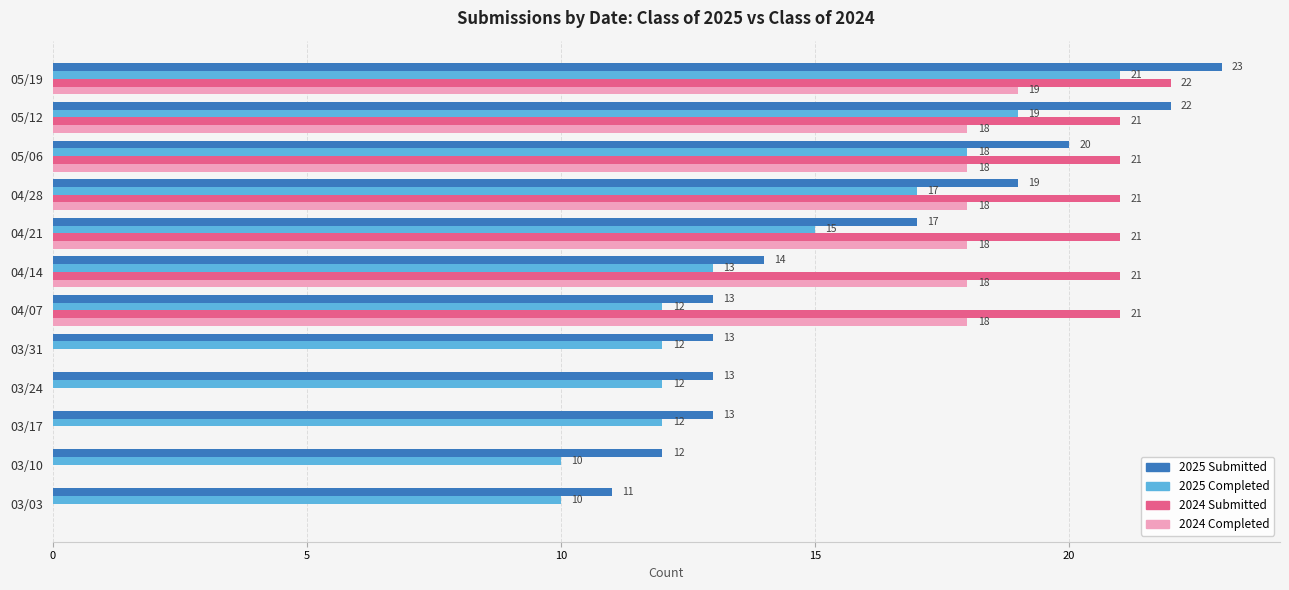

Which series has the largest range (max minus min)?

2024 Submitted